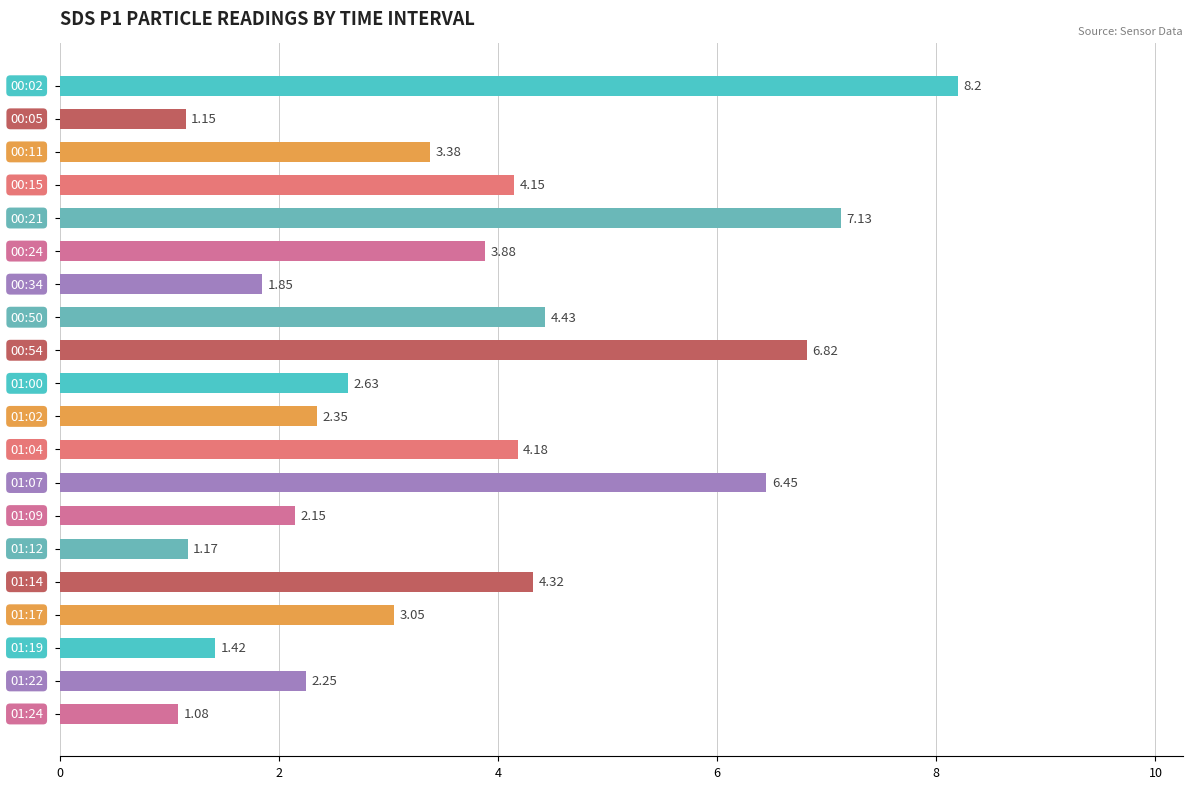

What is the sum of all values?

72.0